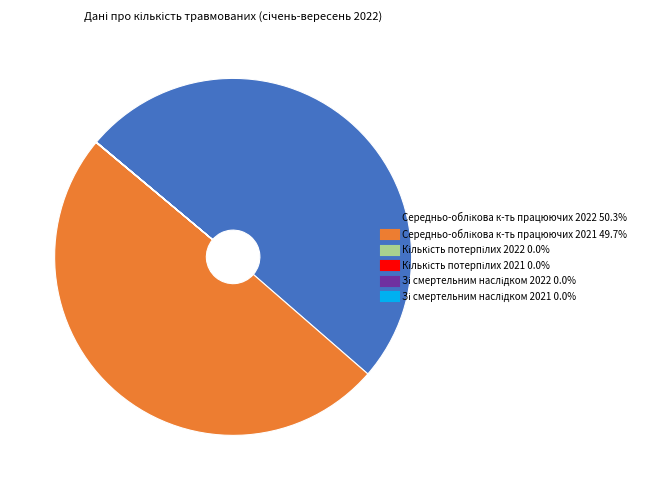

True or false: Кількість потерпілих 2022 accounts for 1% of the total.

False